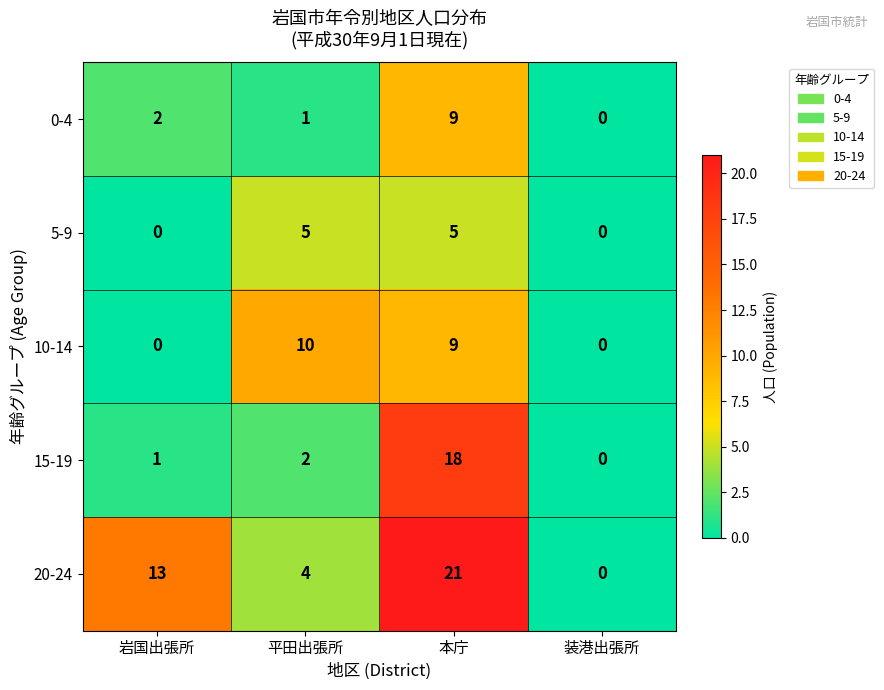

Reading left to right, extract all data points from this chart.

0-4: 岩国出張所=2	平田出張所=1	本庁=9	装港出張所=0
5-9: 岩国出張所=0	平田出張所=5	本庁=5	装港出張所=0
10-14: 岩国出張所=0	平田出張所=10	本庁=9	装港出張所=0
15-19: 岩国出張所=1	平田出張所=2	本庁=18	装港出張所=0
20-24: 岩国出張所=13	平田出張所=4	本庁=21	装港出張所=0